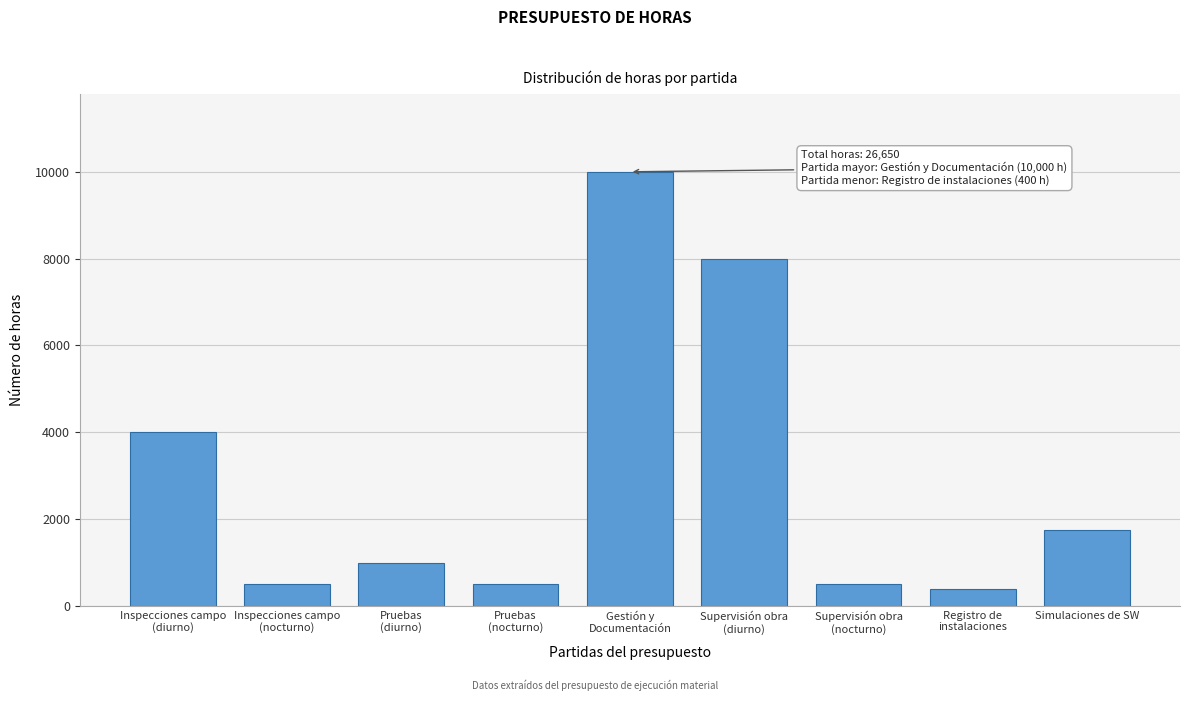

Reading left to right, extract all data points from this chart.

4000	500	1000	500	10000	8000	500	400	1750